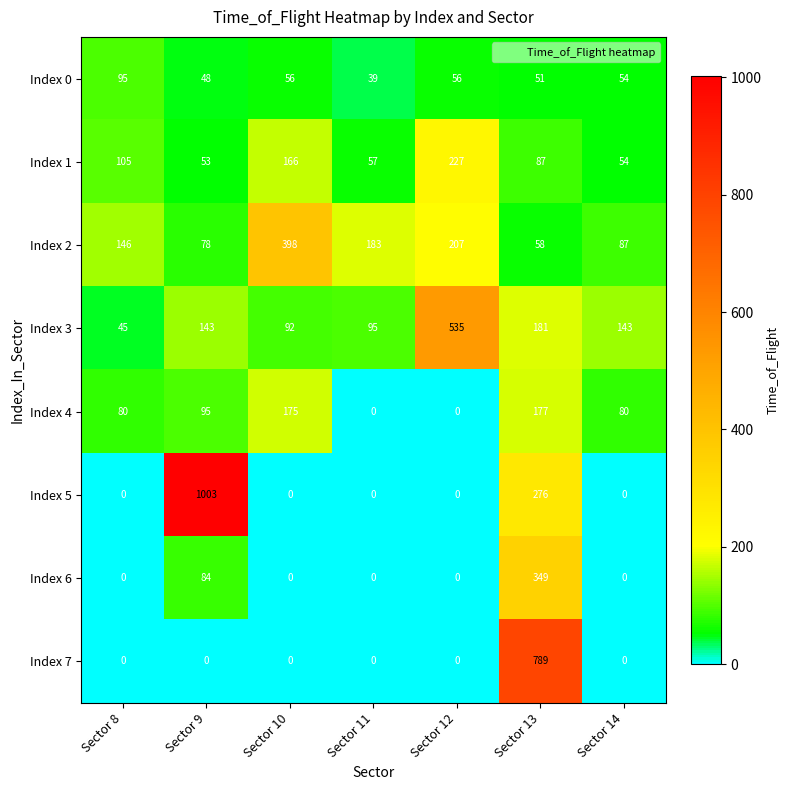

Which series changed the most between Sector 9 and Sector 11?

Index 5